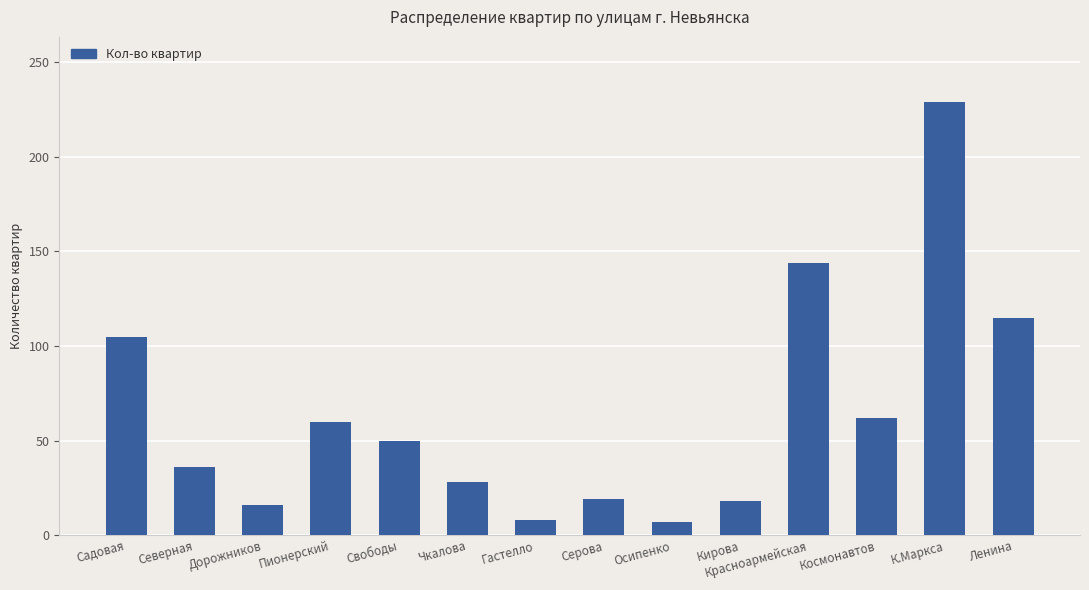

Is it true that the value at Пионерский is 32?

False